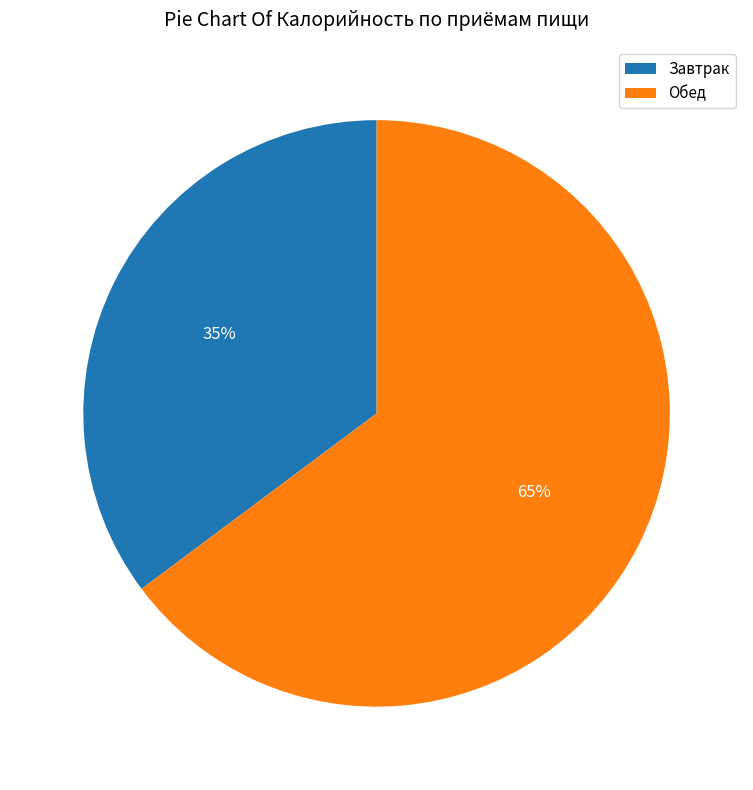

What is the largest slice in the pie chart?

Обед